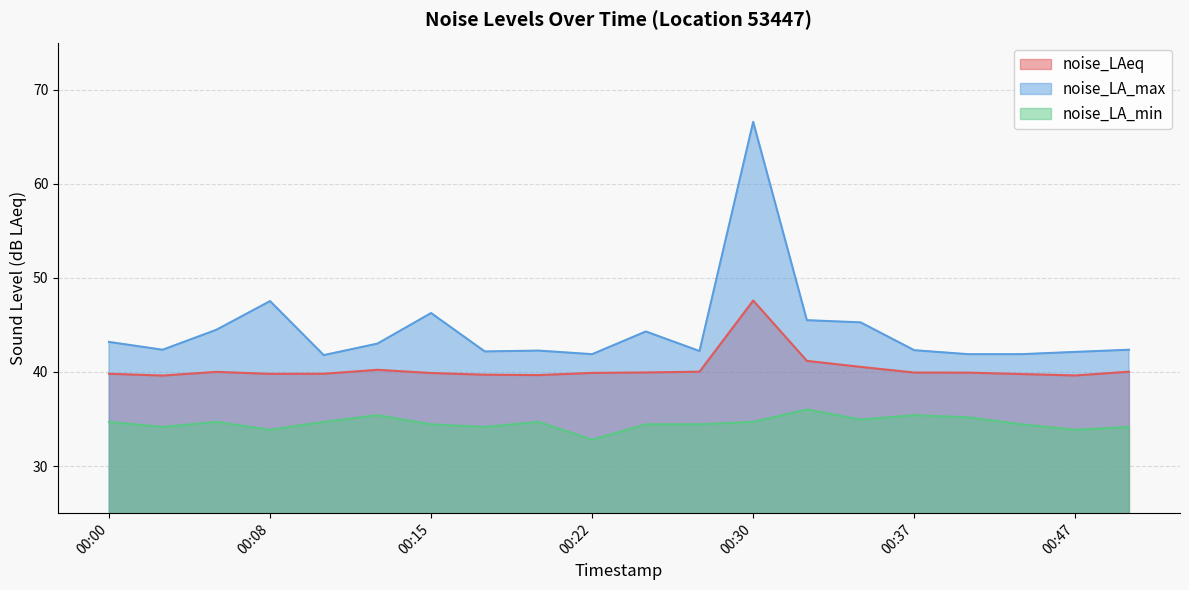

True or false: noise_LAeq and noise_LA_max intersect in this chart.

False